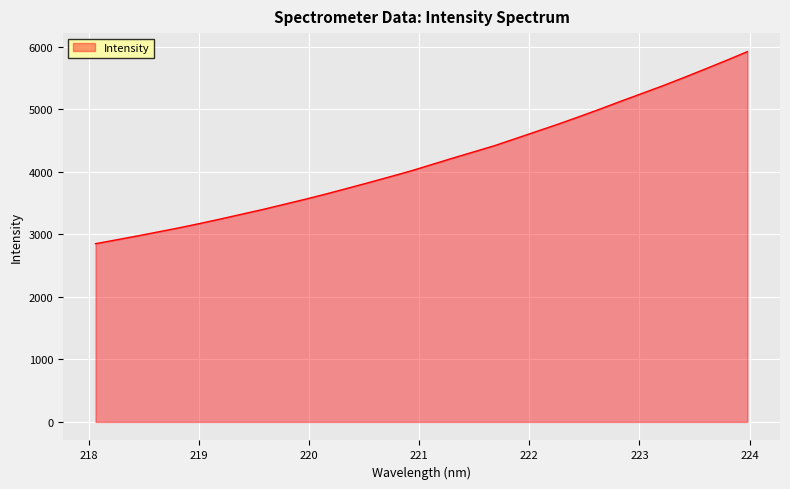

How many values are below 4117?

16